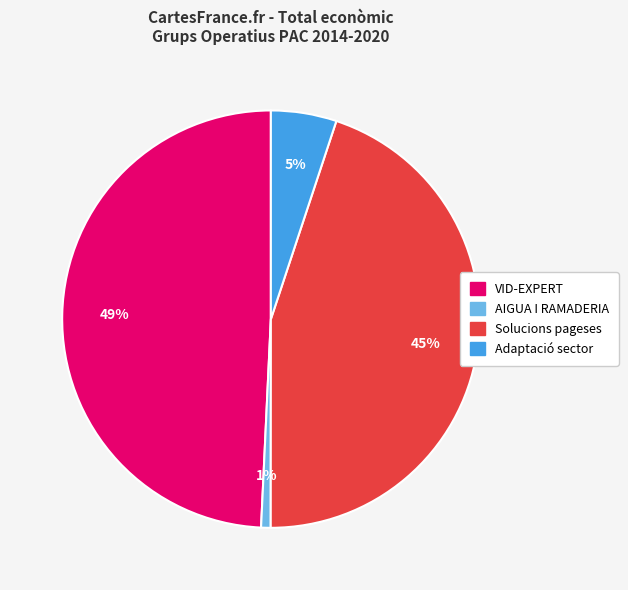

Between VID-EXPERT and AIGUA I RAMADERIA, which is larger?

VID-EXPERT